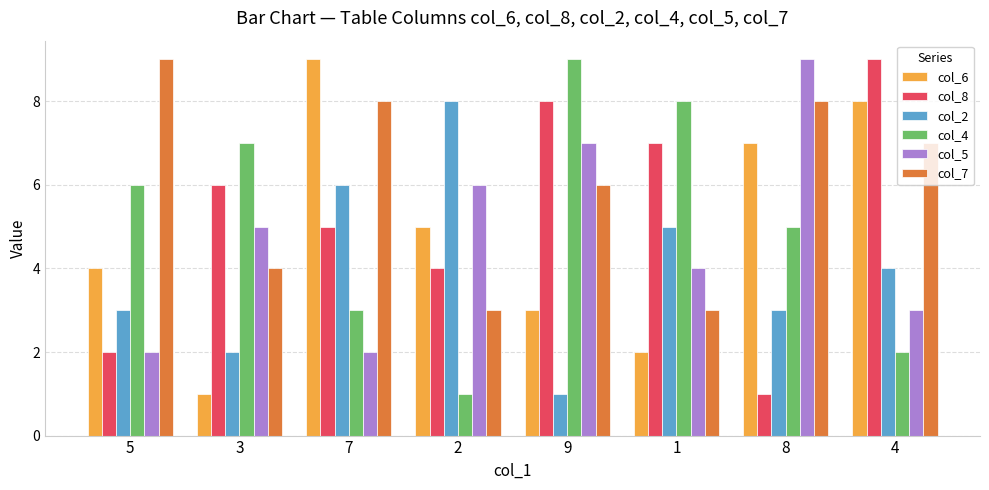

Reading right to left, what are all the values shown in this chart?

col_6: 4=8	8=7	1=2	9=3	2=5	7=9	3=1	5=4
col_8: 4=9	8=1	1=7	9=8	2=4	7=5	3=6	5=2
col_2: 4=4	8=3	1=5	9=1	2=8	7=6	3=2	5=3
col_4: 4=2	8=5	1=8	9=9	2=1	7=3	3=7	5=6
col_5: 4=3	8=9	1=4	9=7	2=6	7=2	3=5	5=2
col_7: 4=7	8=8	1=3	9=6	2=3	7=8	3=4	5=9